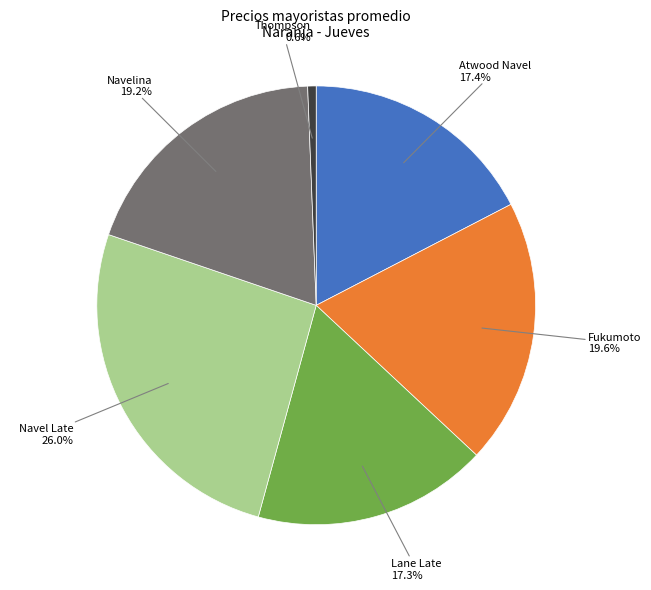

Is there a majority slice in this chart?

No